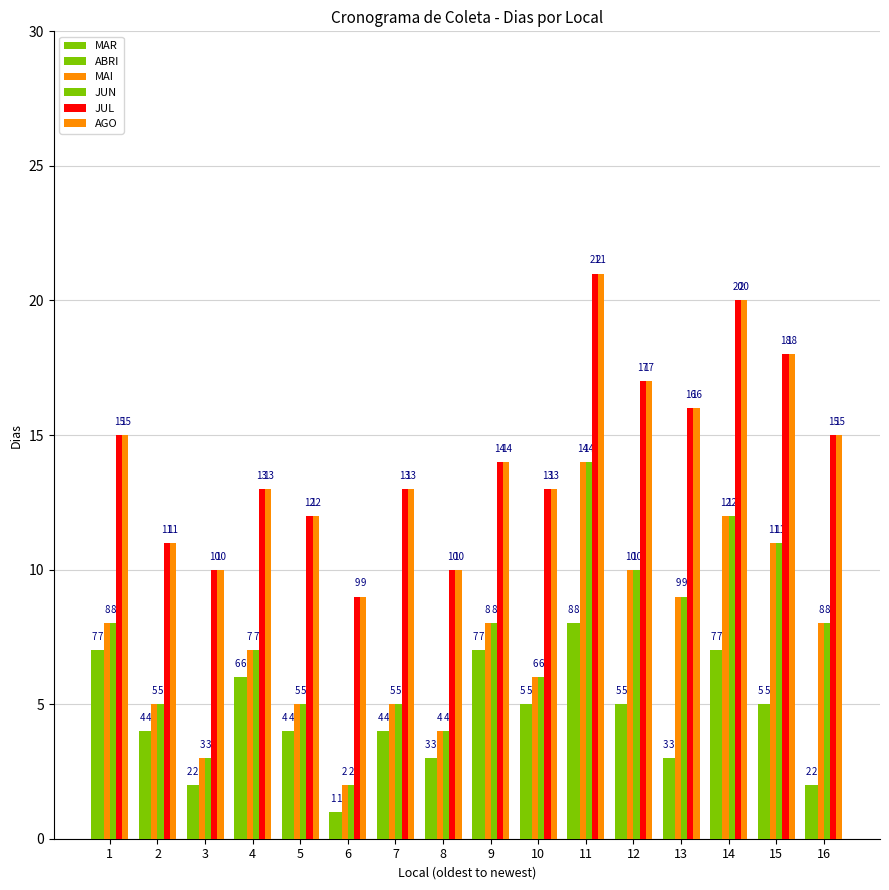

How many groups of bars are there?

16